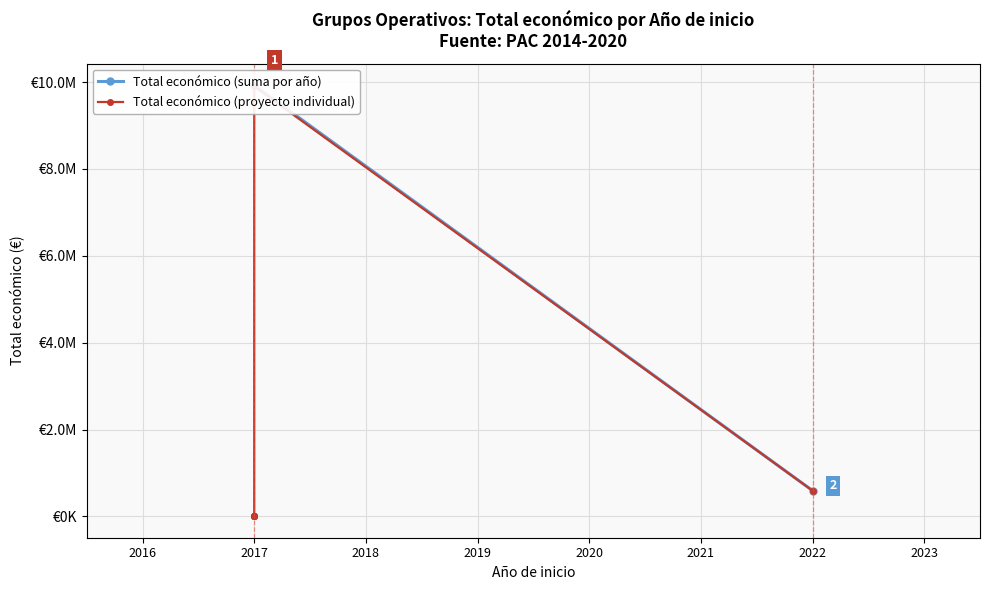

Where is the data nearest to the value 4952546?

2022